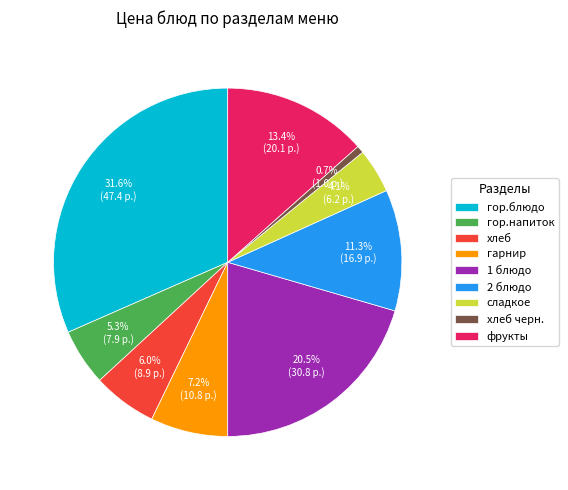

Approximately how many times larger is the value at гор.напиток compared to хлеб?

0.9